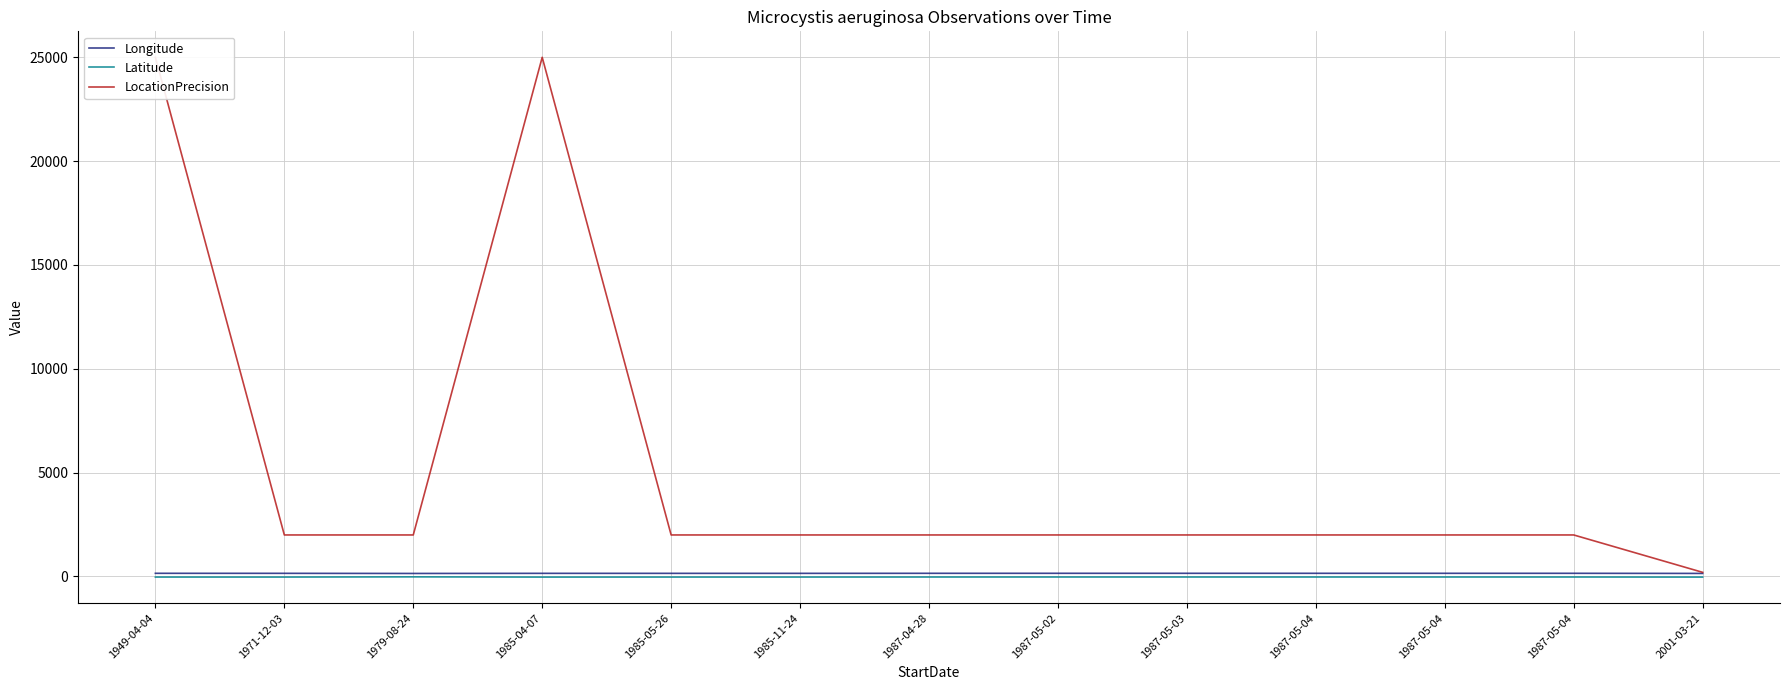

Count the number of categories in the chart.

13